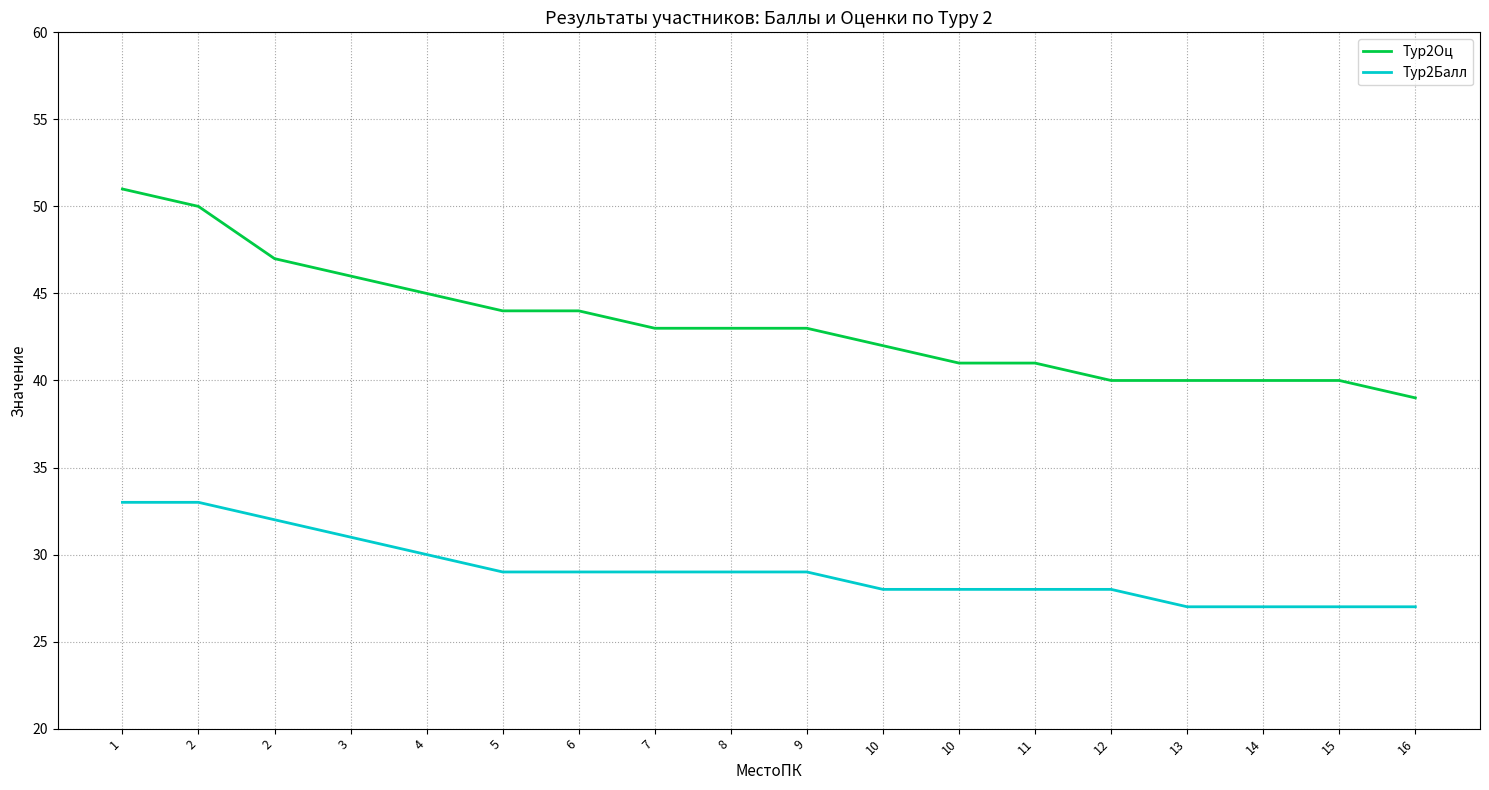

Reading left to right, transcribe all the data shown in this chart.

Тур2Оц: 1=51	2=50	2=47	3=46	4=45	5=44	6=44	7=43	8=43	9=43	10=42	10=41	11=41	12=40	13=40	14=40	15=40	16=39
Тур2Балл: 1=33	2=33	2=32	3=31	4=30	5=29	6=29	7=29	8=29	9=29	10=28	10=28	11=28	12=28	13=27	14=27	15=27	16=27